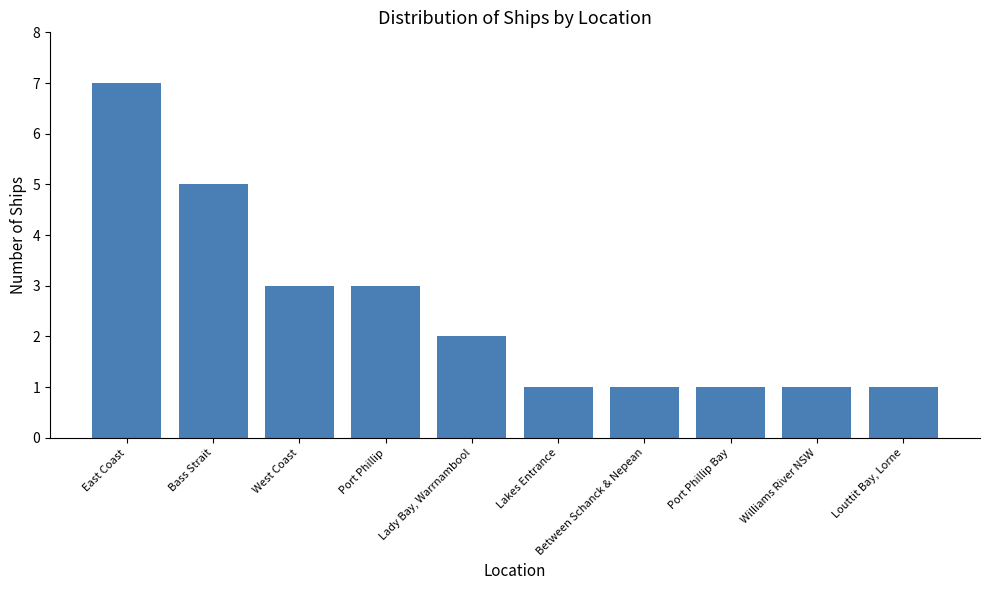

Reading right to left, what are all the values shown in this chart?

1	1	1	1	1	2	3	3	5	7